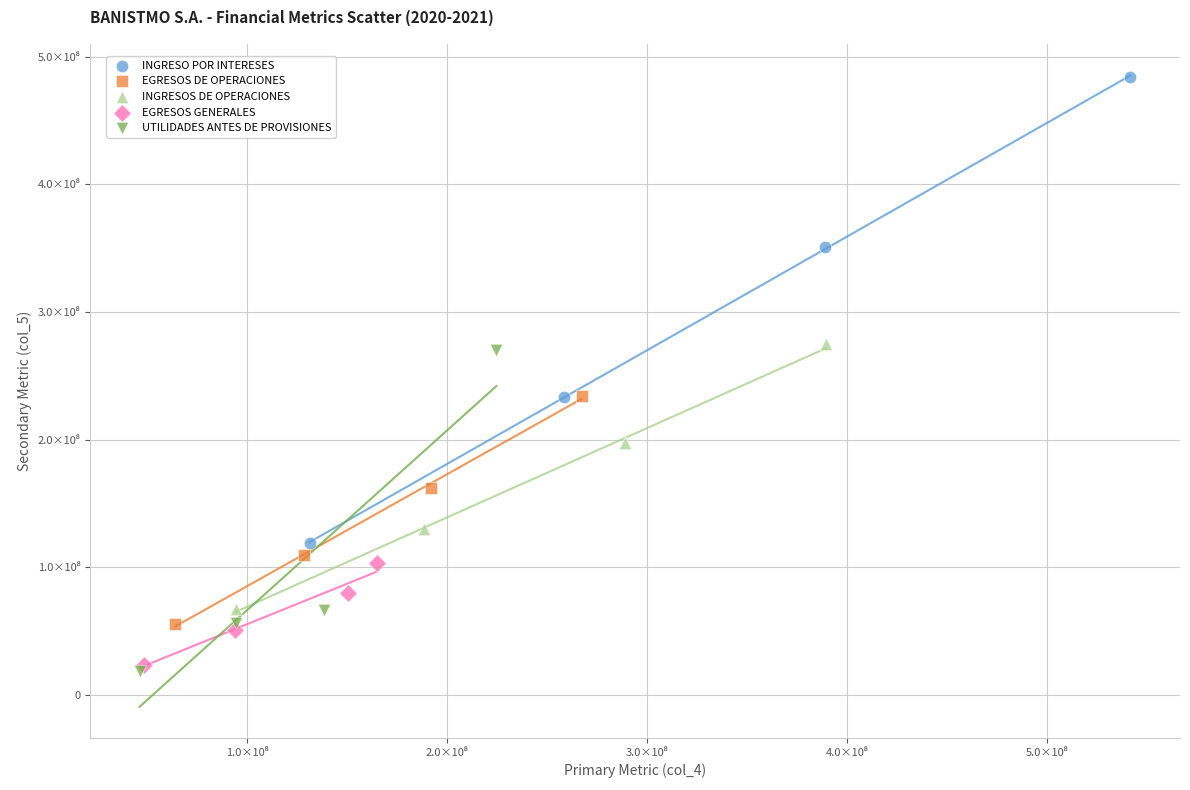

Which series contains the lowest Y value?

UTILIDADES ANTES DE PROVISIONES